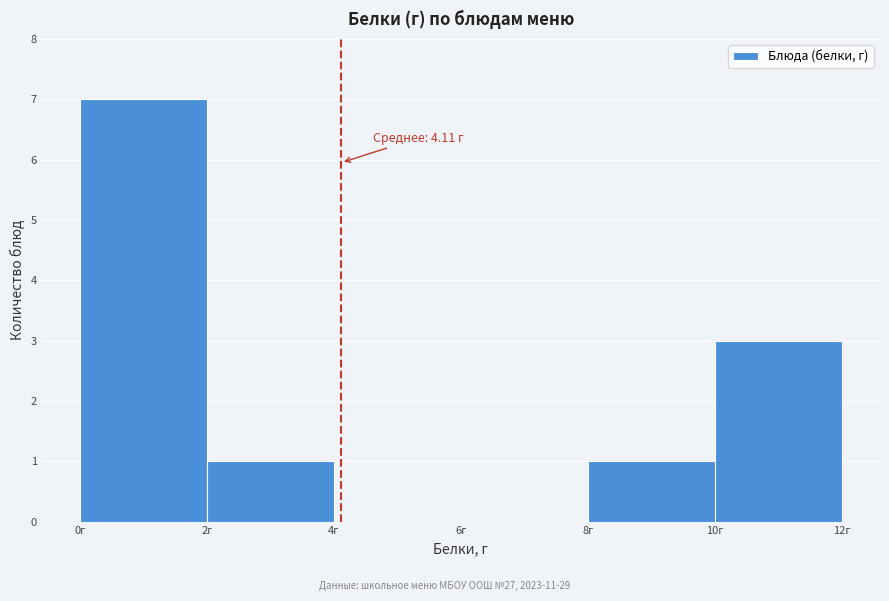

Over which range of the x-axis is the bar tallest?

0 to 2